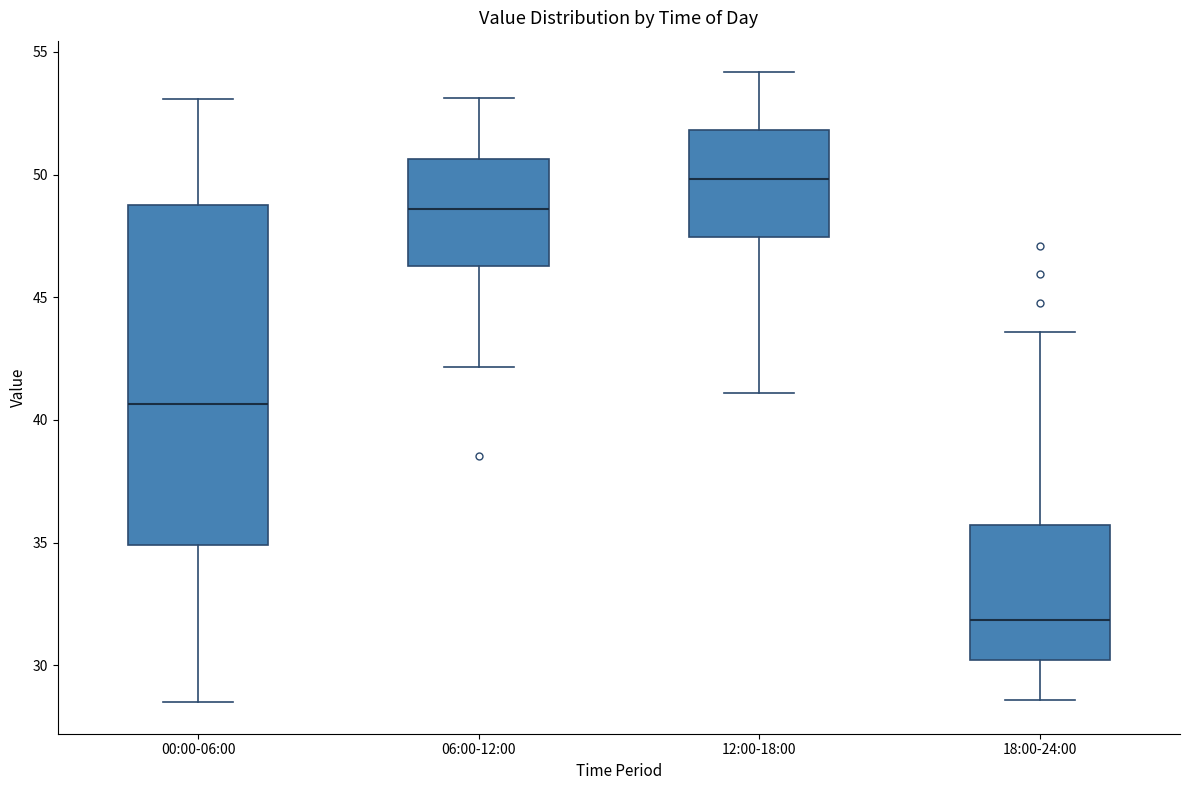

Comparing the boxes themselves (not the whiskers), which one is the tallest?

00:00-06:00